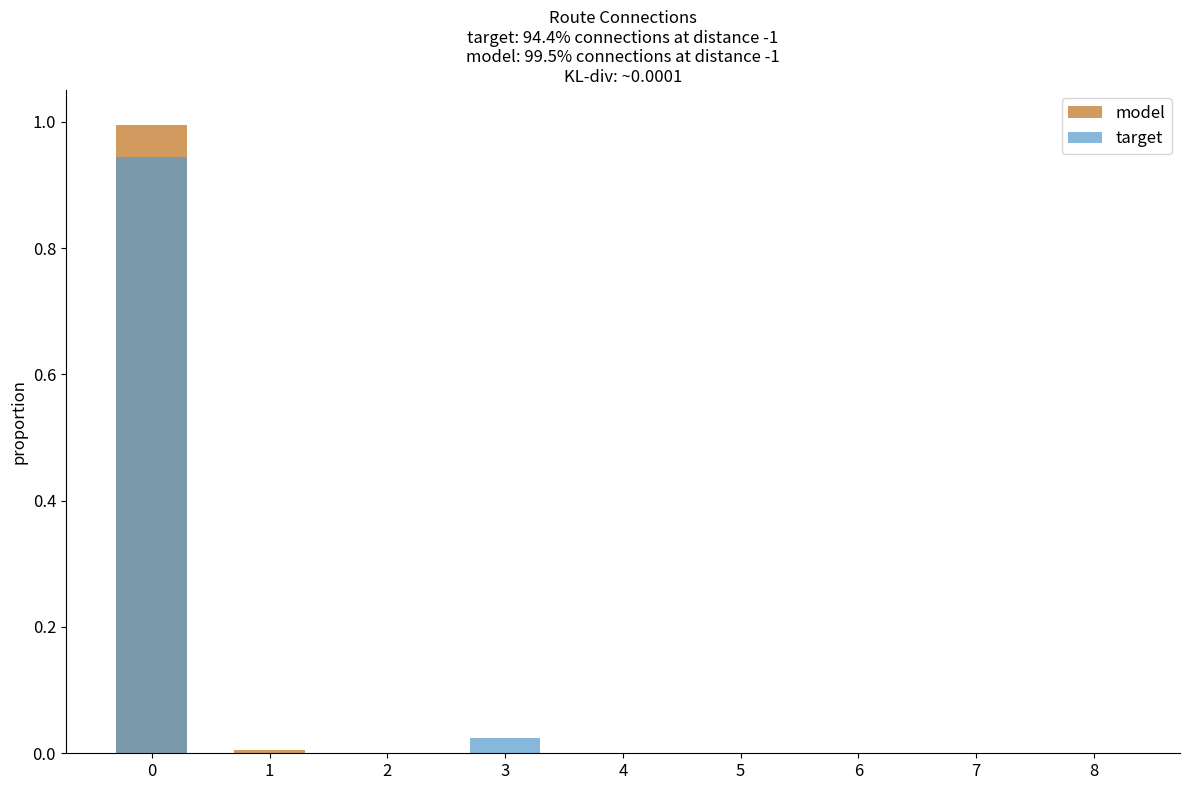

Which series has the widest spread of values?

model